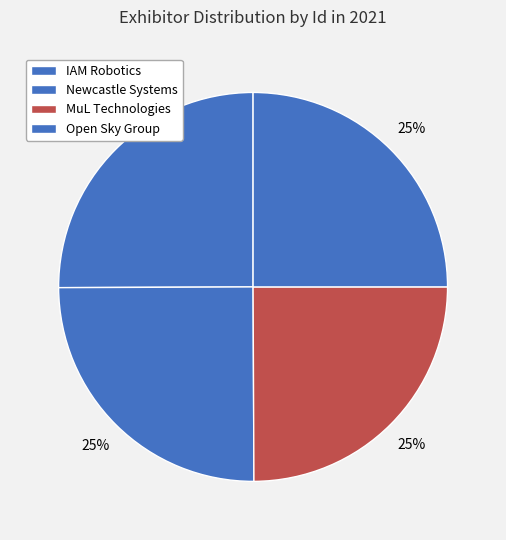

How many segments does this pie chart have?

4